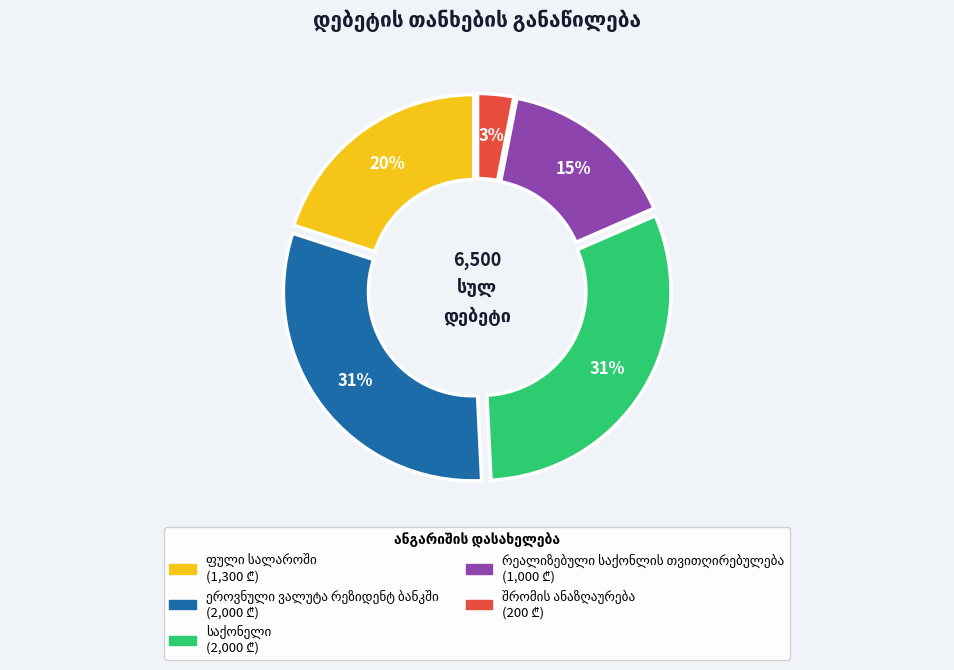

To the nearest percent, what is the average slice percentage?

20%